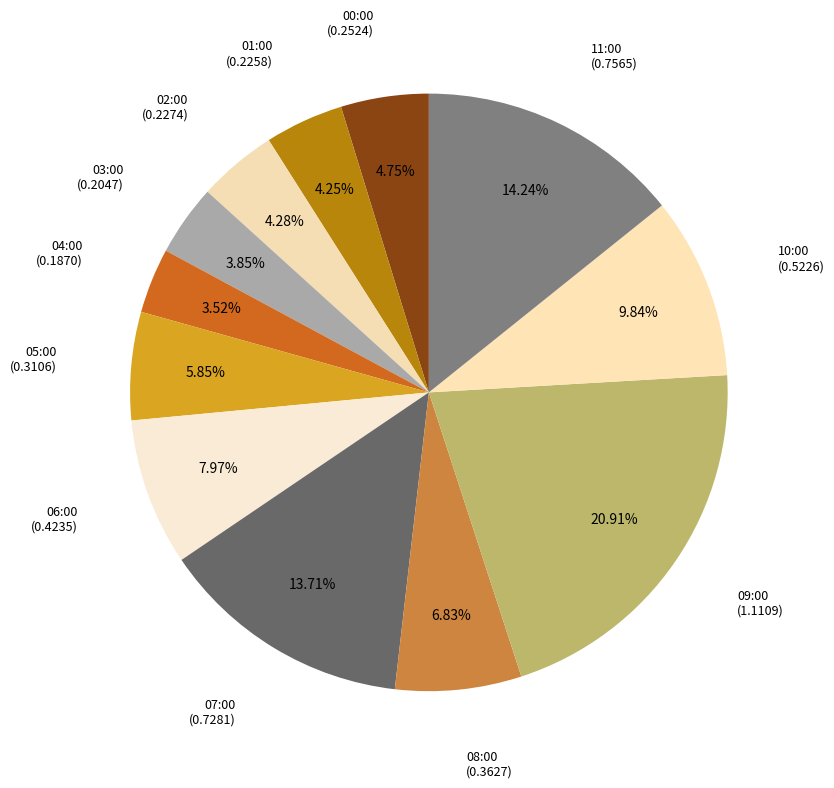

How many segments does this pie chart have?

12